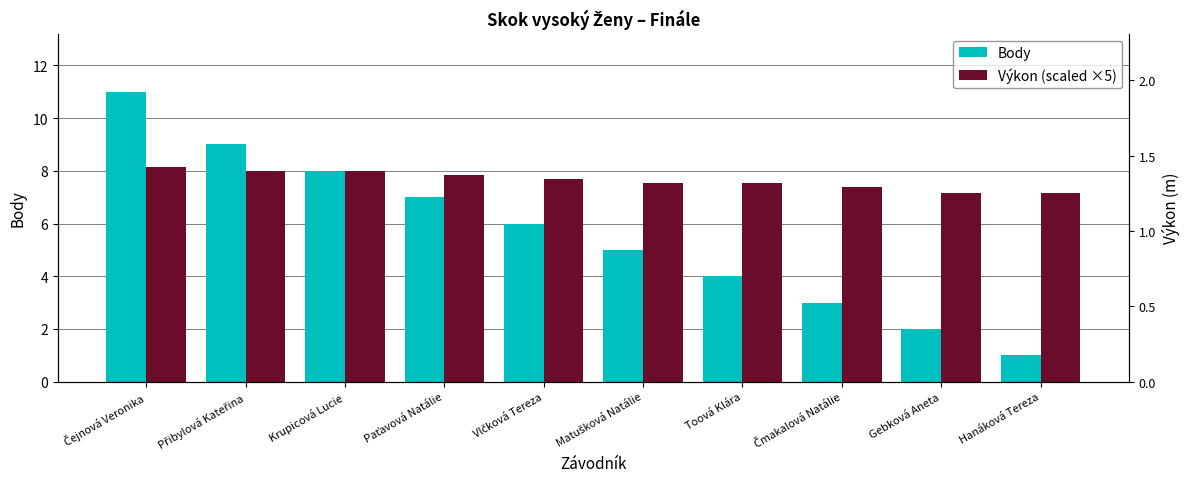

List the series in order of their peak value, highest first.

Body, Výkon (scaled ×5)